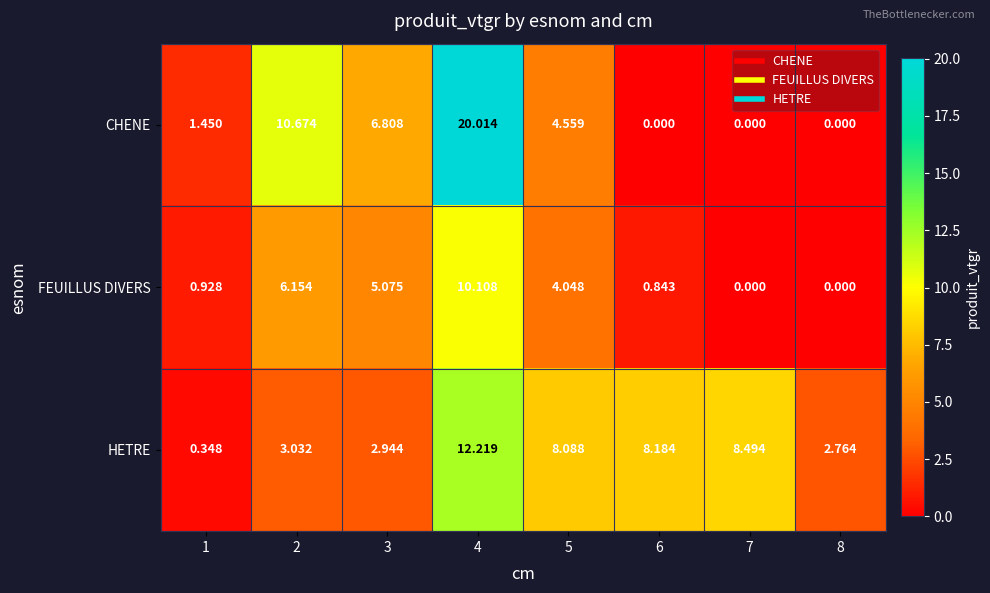

Which series has the largest total across all categories?

HETRE